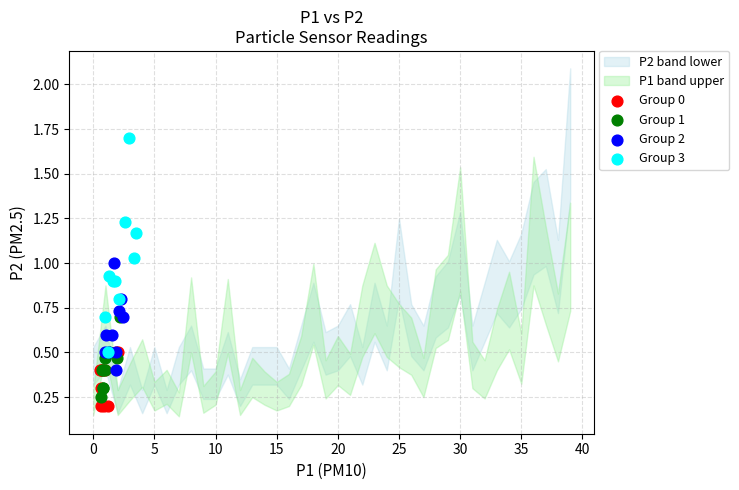

Which series has the largest Y range (max minus min)?

Group 3